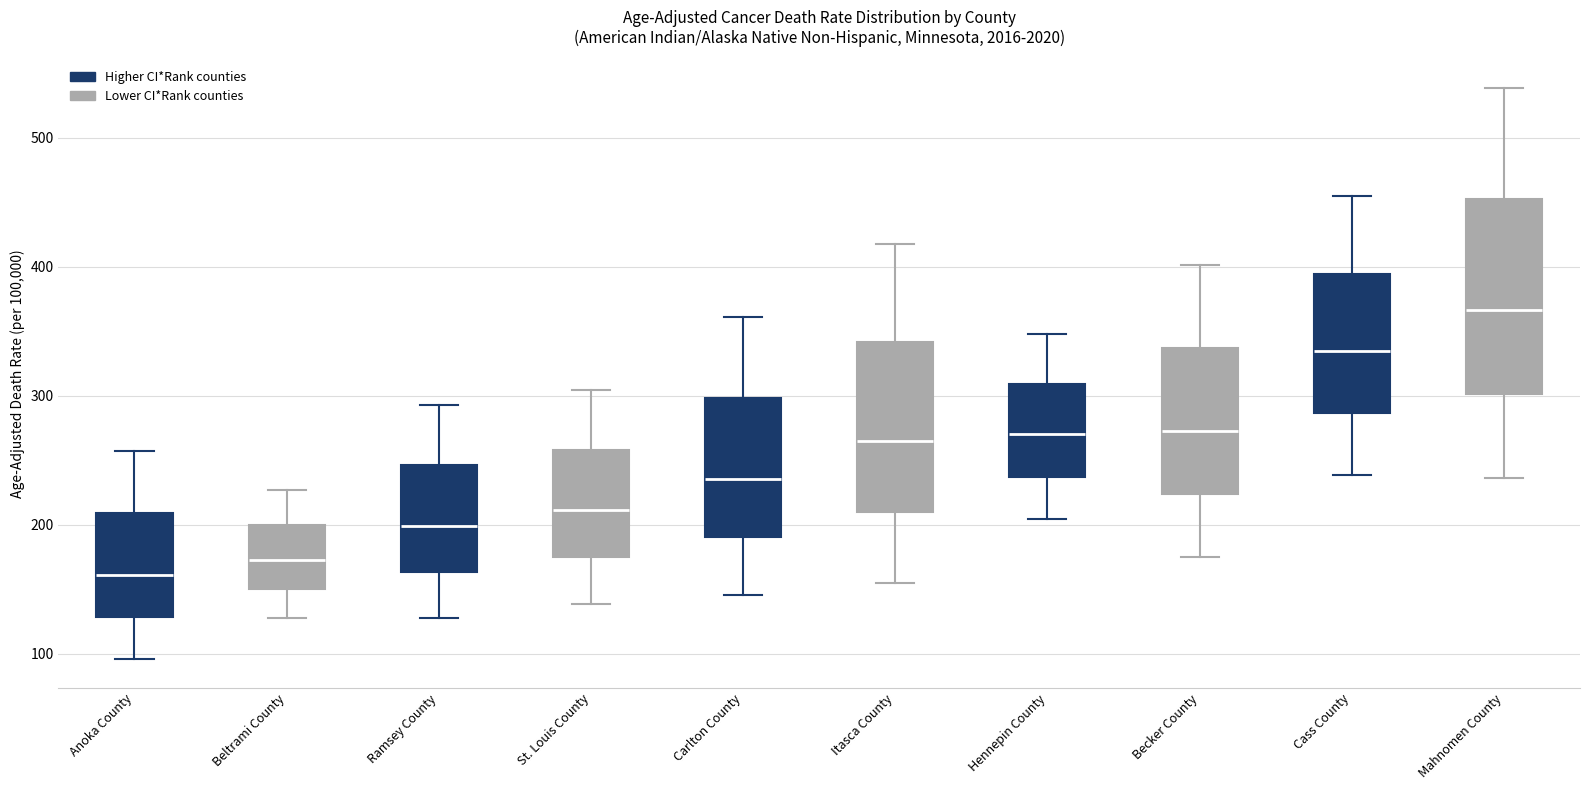

Where does the lower whisker of the box for Ramsey County end on the y-axis? The values are not printed on the chart, so give them approximately, as read against the axis.

130